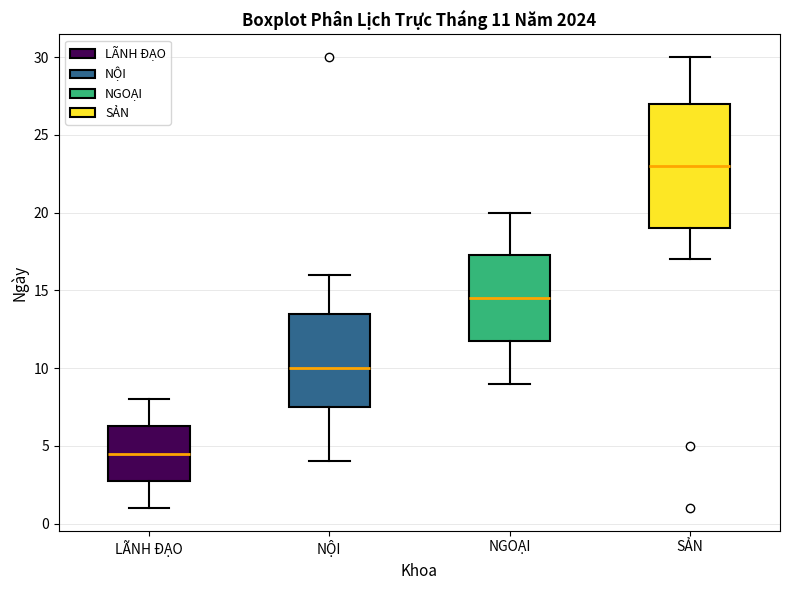

Which box is the tallest, from its lower edge to its upper edge?

SẢN